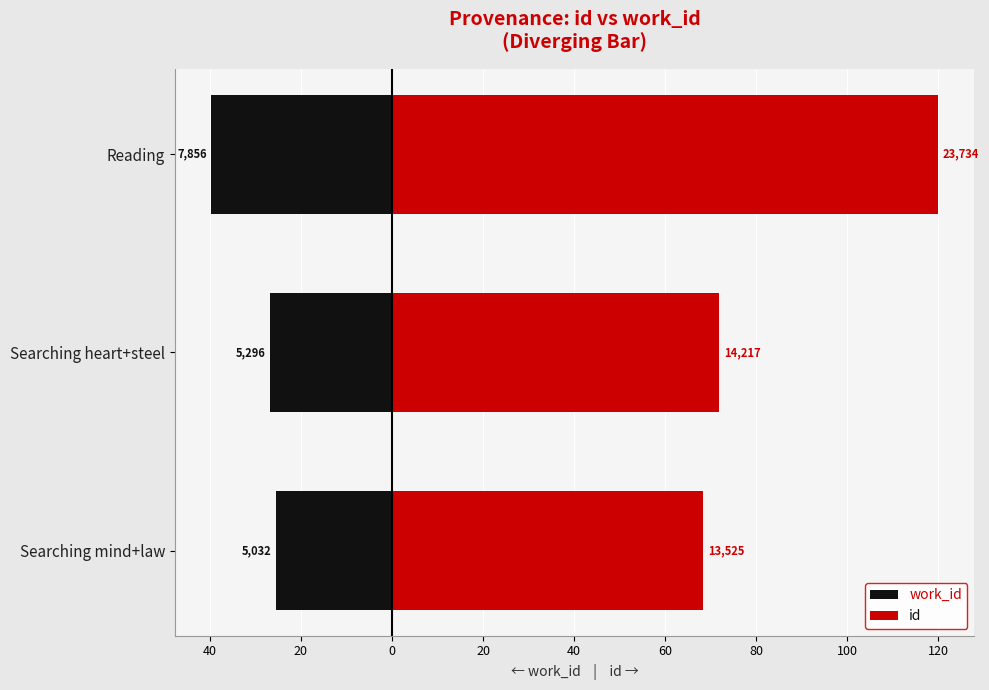

Rank the series by their maximum value, from lowest to highest.

work_id, id